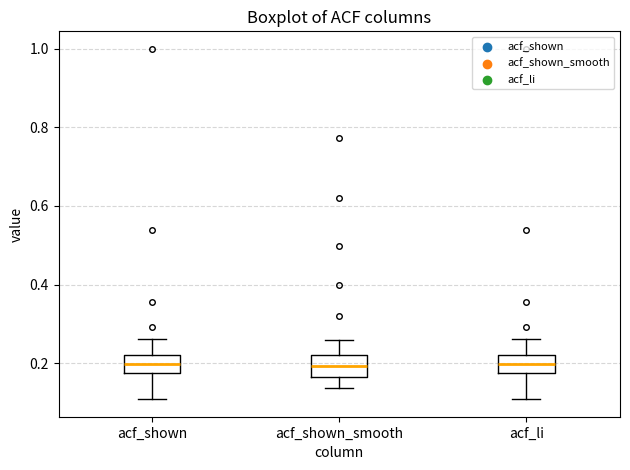

Reading left to right, read every box against the y-axis: the position of its median line, the range the box covers, and the ends of its whiskers. The values are not printed on the chart, so give them approximately, as read against the axis.

acf_shown: median 0.20, box 0.18 to 0.22, whiskers 0.10 to 0.26
acf_shown_smooth: median 0.20, box 0.16 to 0.22, whiskers 0.14 to 0.26
acf_li: median 0.20, box 0.18 to 0.22, whiskers 0.10 to 0.26